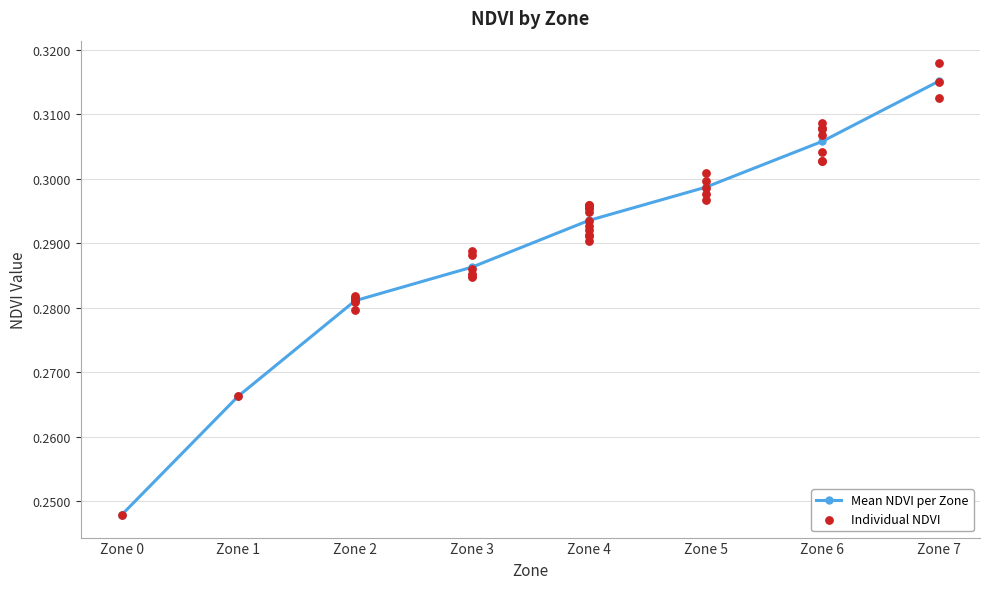

Which has a higher value, Zone 6 or Zone 3?

Zone 6